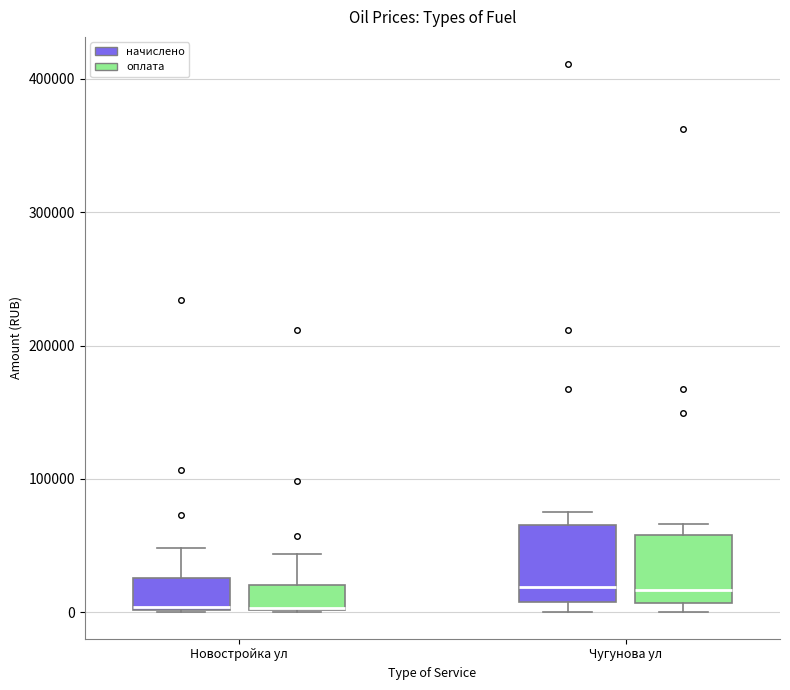

Where is the lower edge of the box for Чугунова ул (оплата) on the y-axis? The values are not printed on the chart, so give them approximately, as read against the axis.

10000